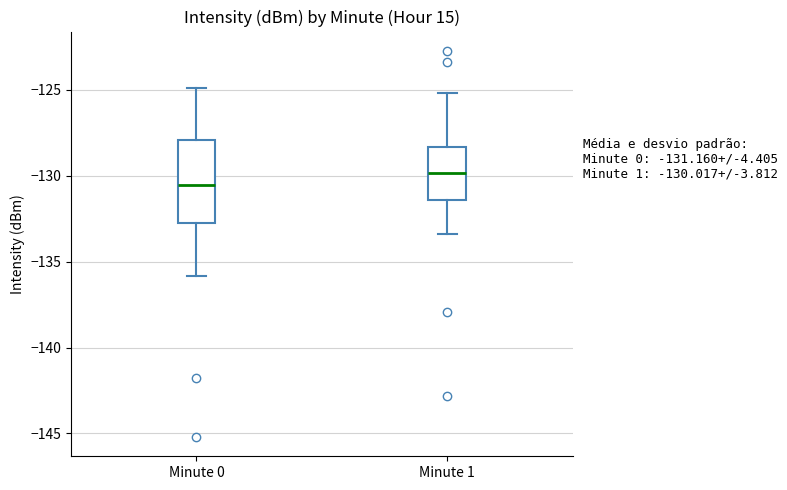

Which box has the lowest median line?

Minute 0